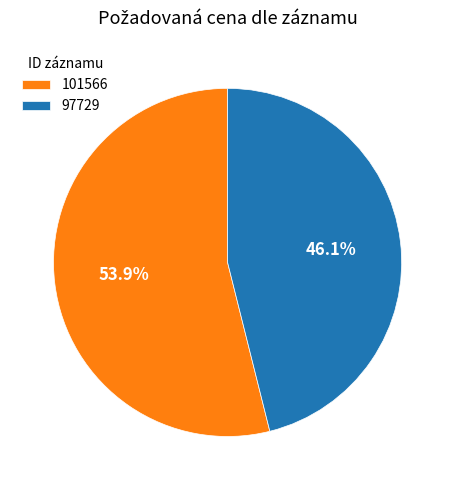

What portion of the pie excludes 101566?

46.1%